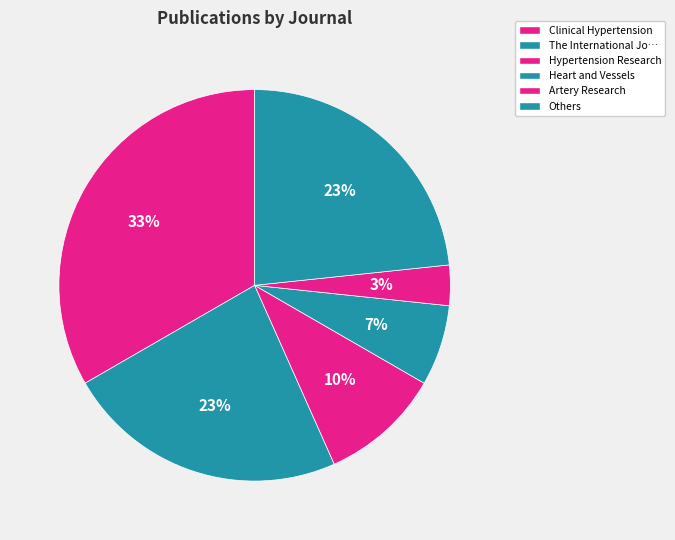

To the nearest percent, what percentage of the pie is Others?

23%